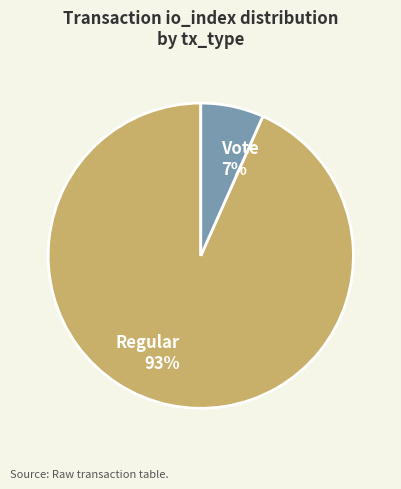

How many slices are in this pie chart?

2